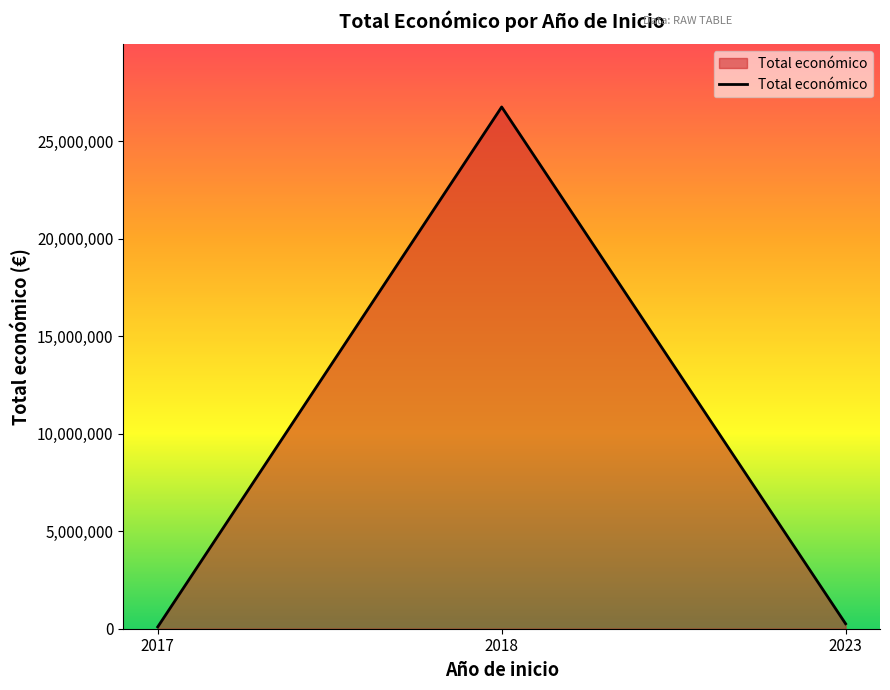

How many lines are shown in the chart?

1